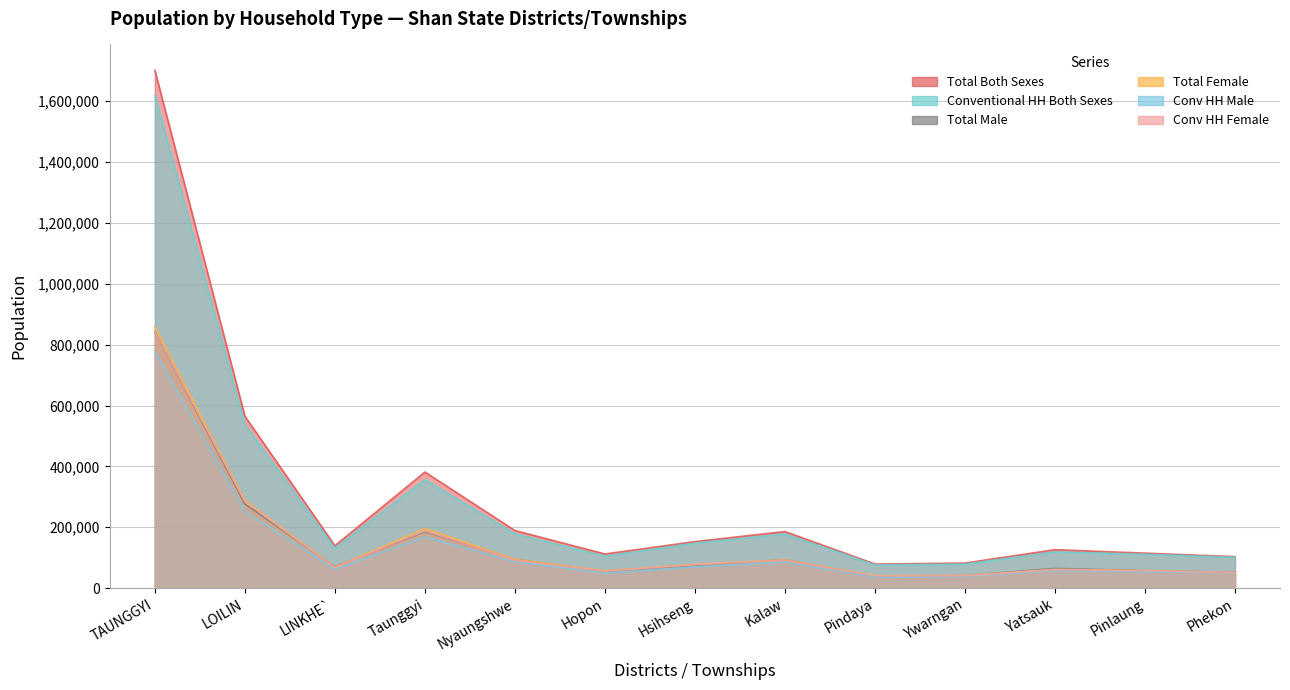

Is it true that Conventional HH Both Sexes equals 178139 at Kalaw?

True